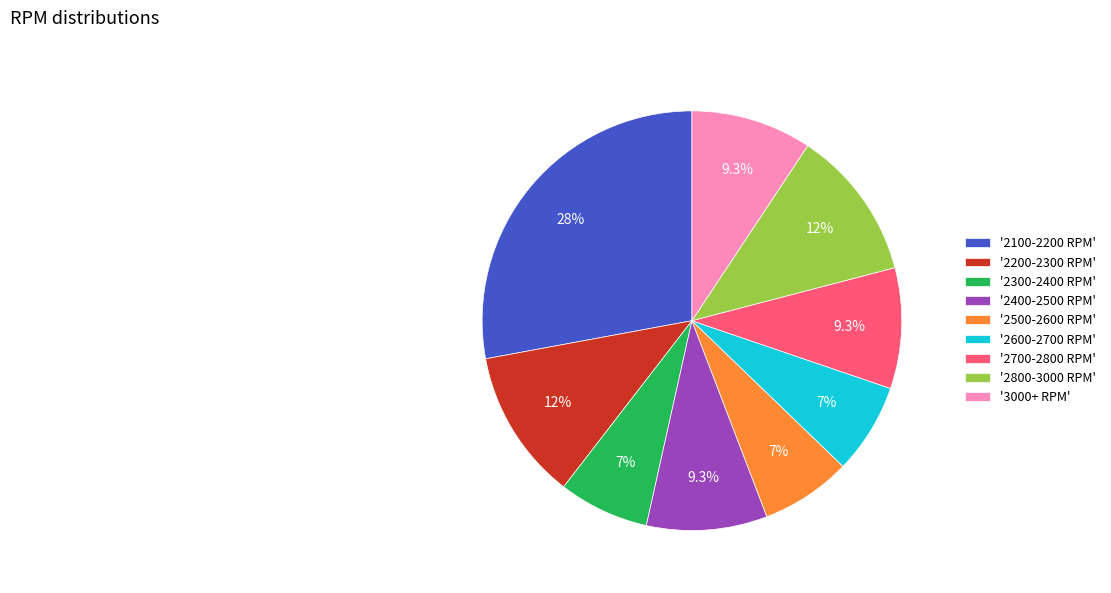

Combined, what portion of the pie is '2400-2500 RPM' and '2600-2700 RPM'?

16.3%